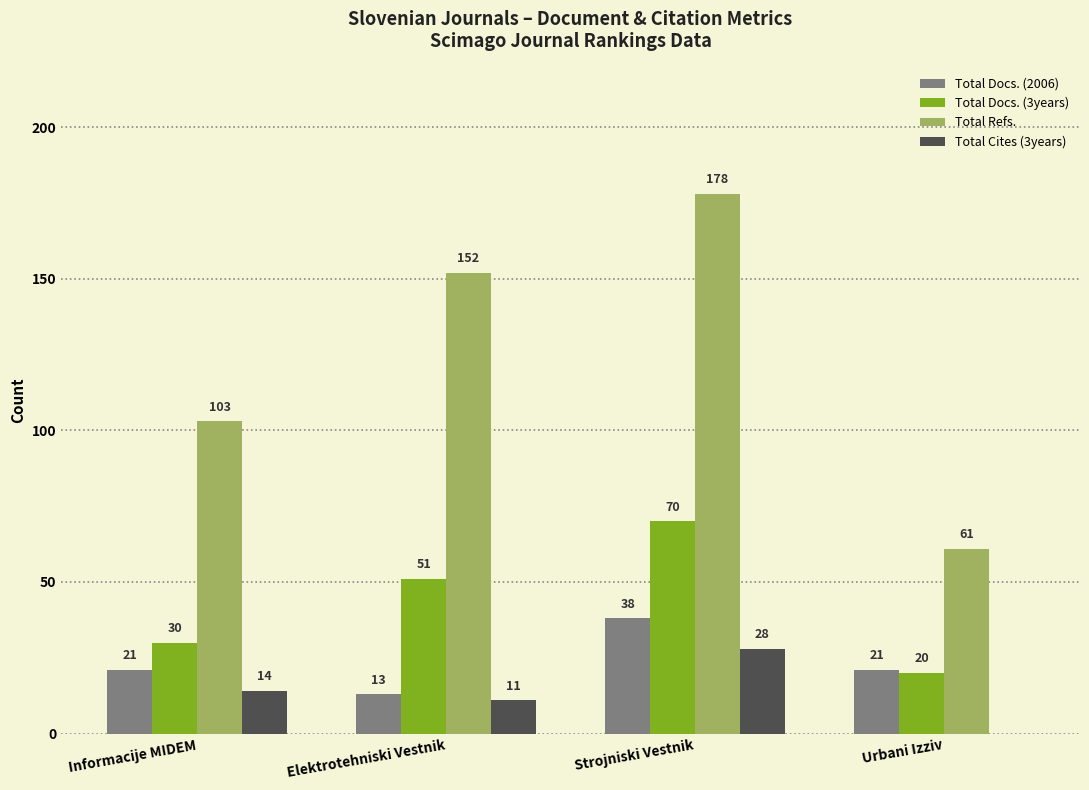

How many categories are shown in the chart?

4